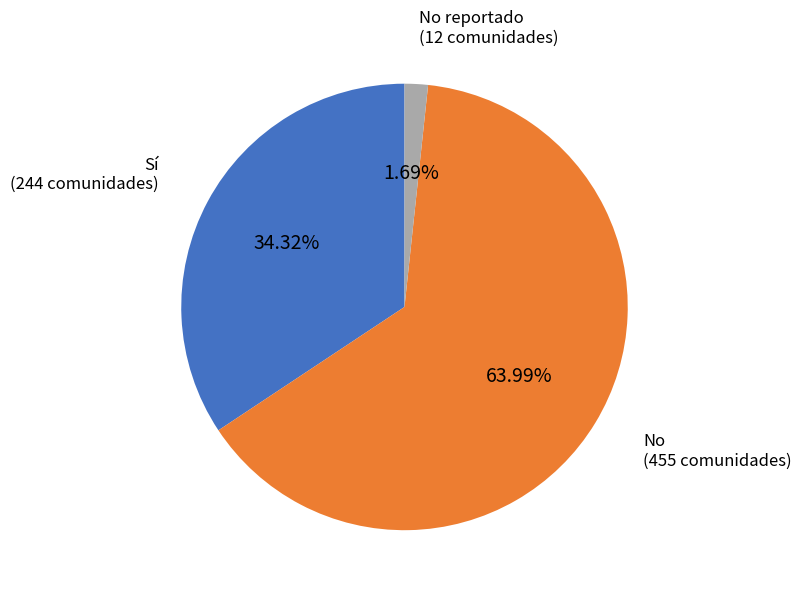

Is there a majority slice in this chart?

Yes